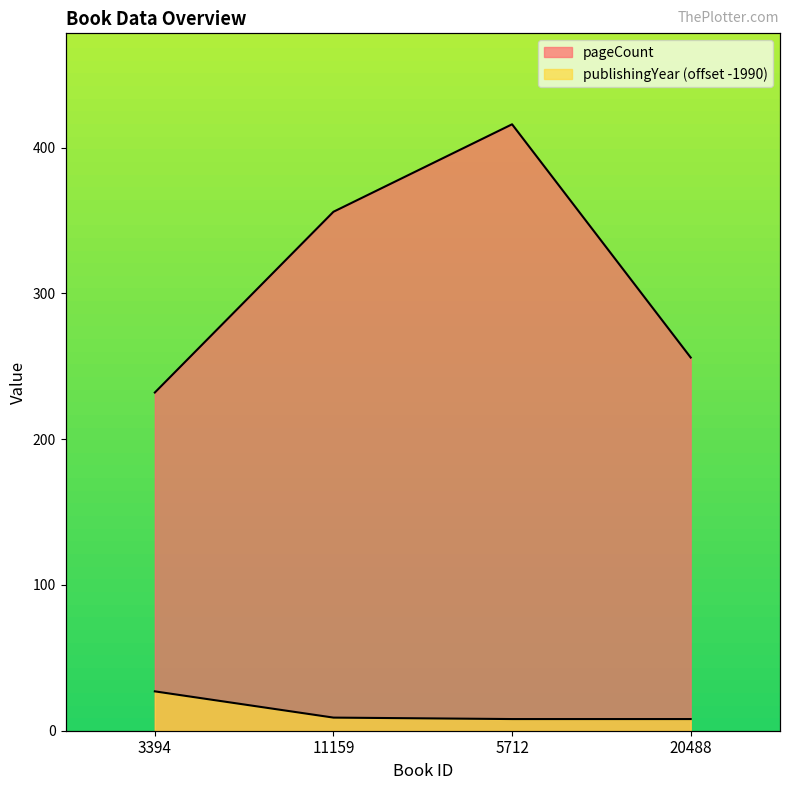

What is the value of the publishingYear point at the 2nd from the left?

9